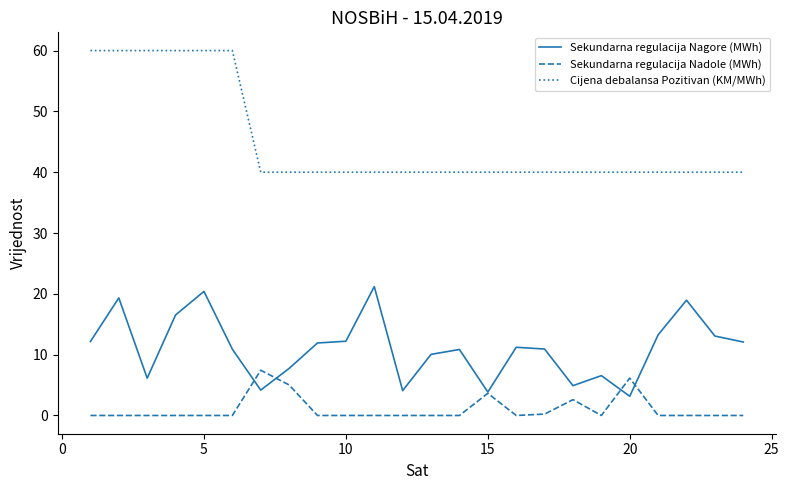

Which series has the largest total across all categories?

Cijena debalansa Pozitivan (KM/MWh)